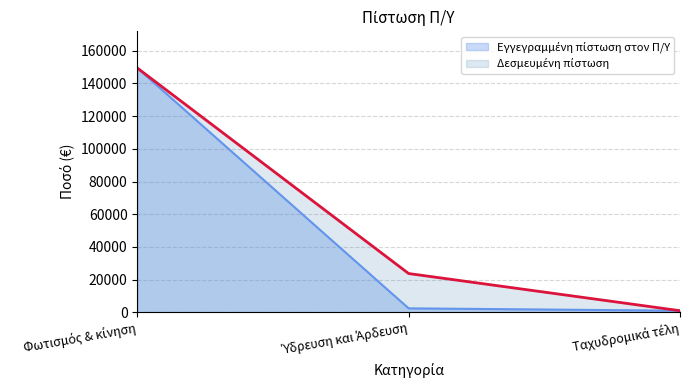

Where is Εγγεγραμμένη πίστωση στον Π/Υ nearest to the value 75220?

Ύδρευση και Άρδευση